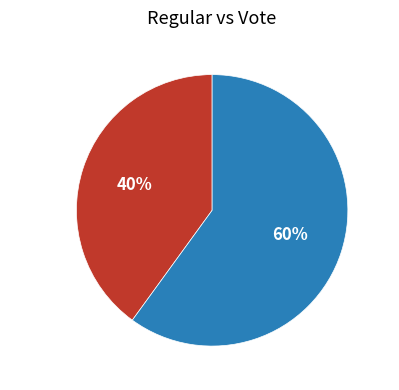

To the nearest percent, what portion does Vote represent?

60%